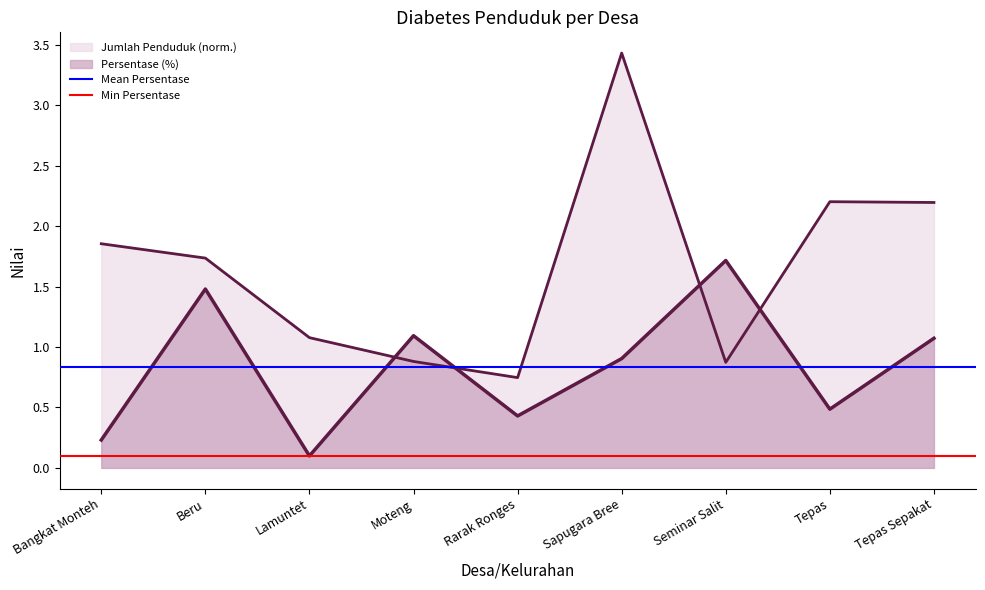

Reading left to right, list all the values displayed in this chart.

Bangkat Monteh=1.9	Beru=1.7	Lamuntet=1.1	Moteng=0.9	Rarak Ronges=0.7	Sapugara Bree=3.4	Seminar Salit=0.9	Tepas=2.2	Tepas Sepakat=2.2